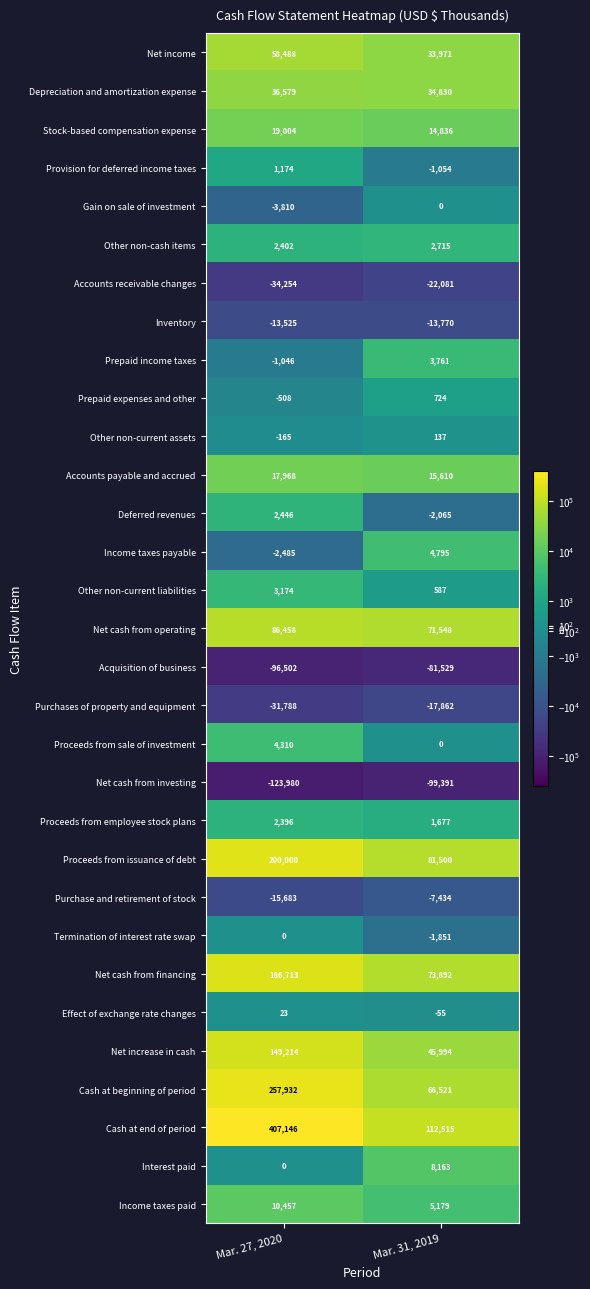

What is the spread (max minus min) of values at Mar. 31, 2019?

211906